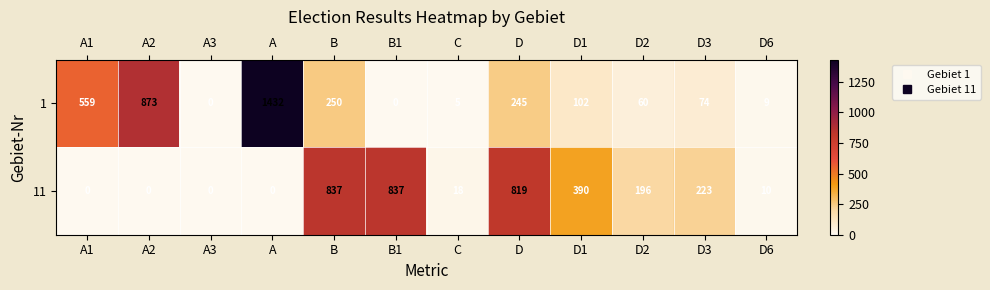

How many positive values does the 1 series have?

10